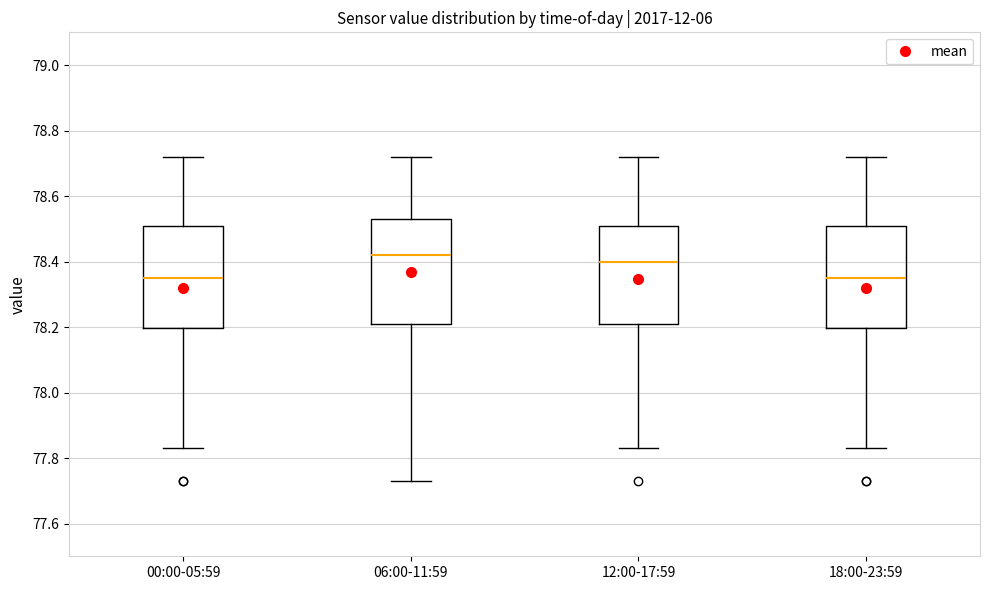

Where is the lower edge of the box for 06:00-11:59 on the y-axis? The values are not printed on the chart, so give them approximately, as read against the axis.

78.22